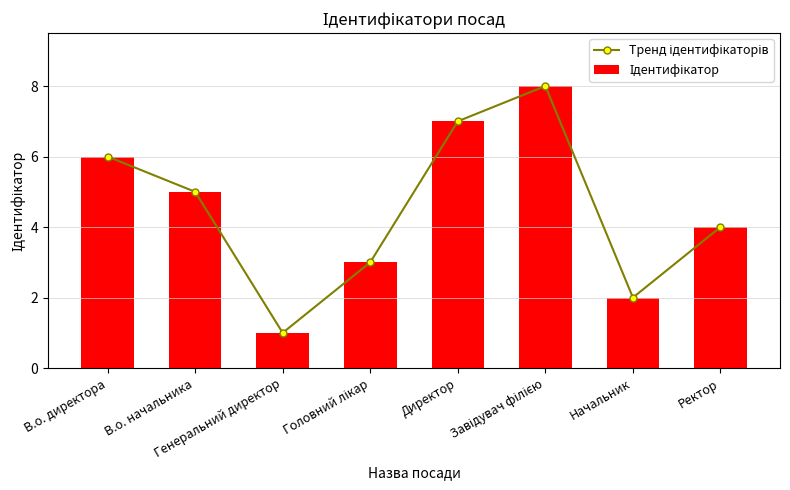

At how many categories does at least one series exceed 5?

3